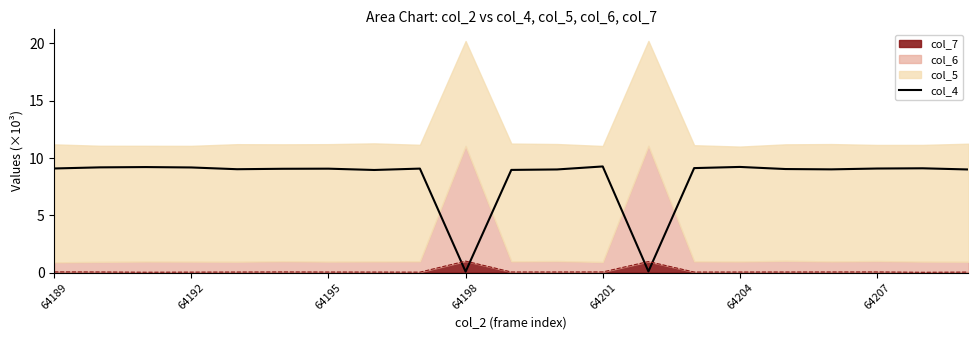

What is the value of the 7th point from the left?

9.1